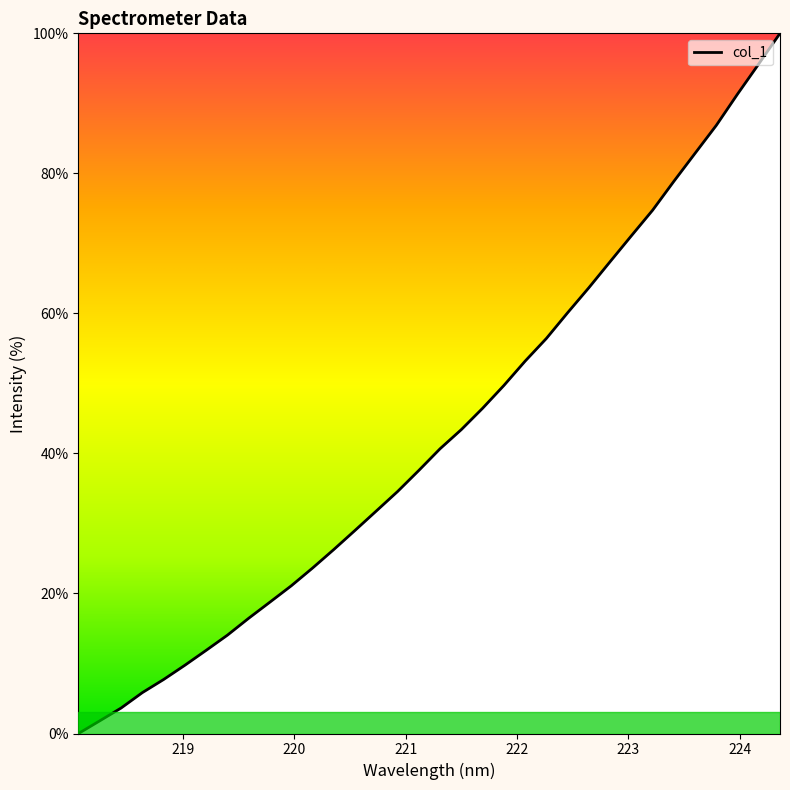

At which label does the data first exceed 40?

221.3083